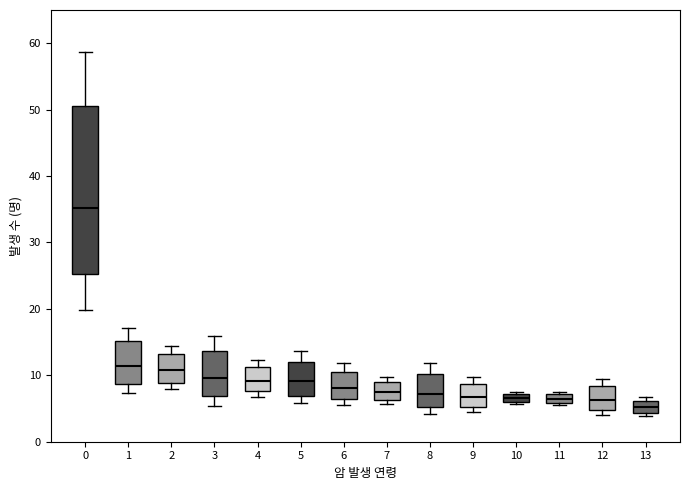

Which box's median line is the lowest?

13